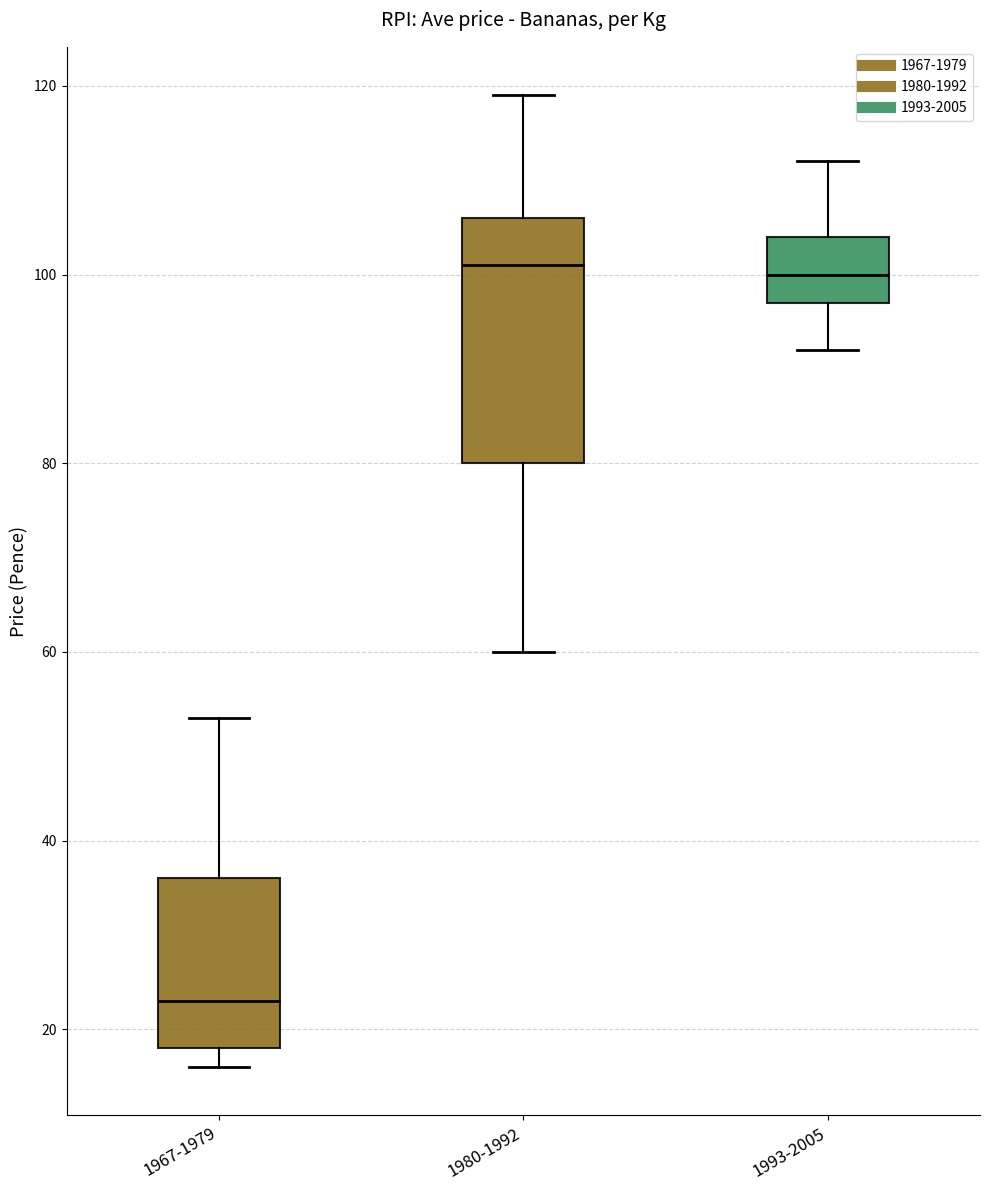

Reading left to right, read every box against the y-axis: the position of its median line, the range the box covers, and the ends of its whiskers. The values are not printed on the chart, so give them approximately, as read against the axis.

1967-1979: median 24, box 18 to 36, whiskers 16 to 54
1980-1992: median 102, box 80 to 106, whiskers 60 to 120
1993-2005: median 100, box 98 to 104, whiskers 92 to 112